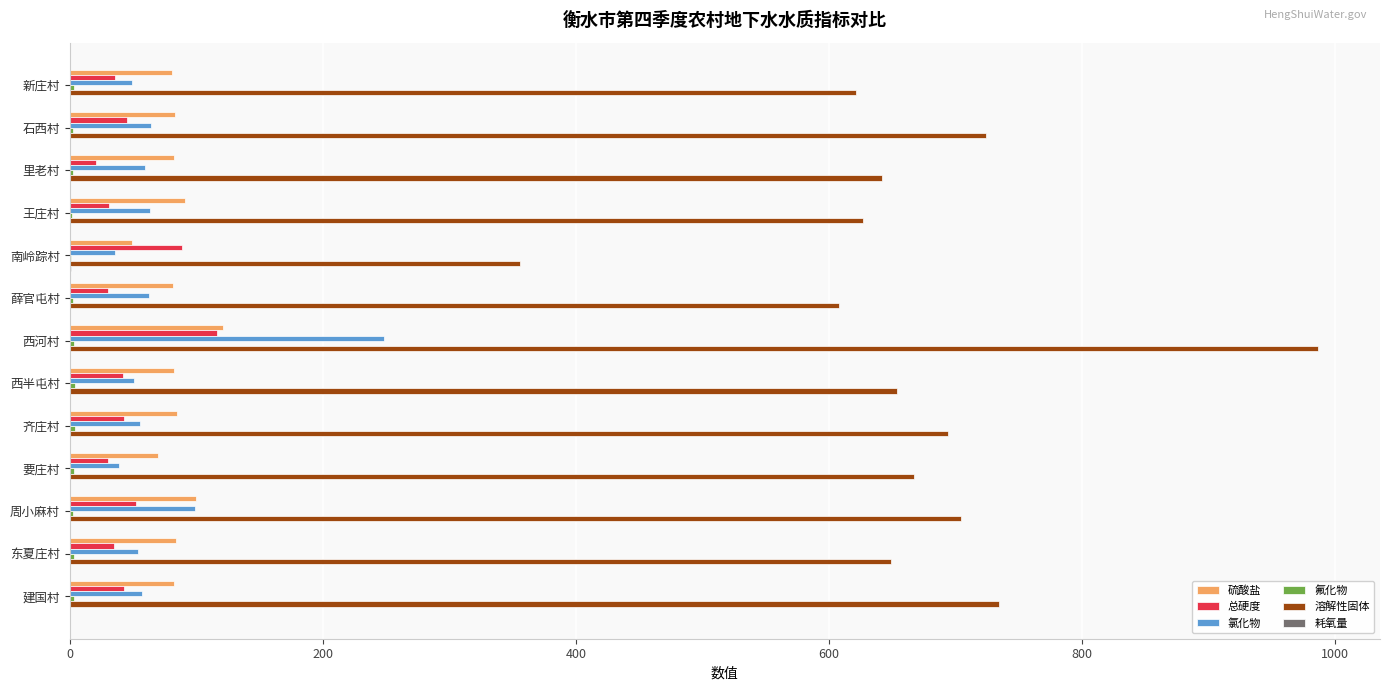

True or false: 溶解性固体 has a value of 356.0 at 南岭踪村.

True